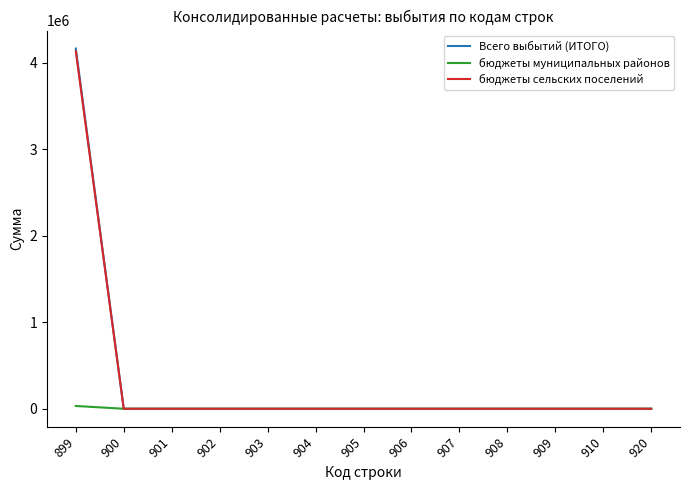

The value of Всего выбытий (ИТОГО) at 901 is 1345809. True or false?

False